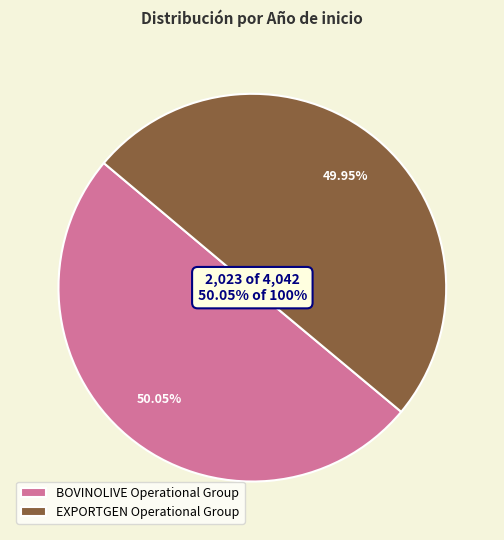

What portion of the pie excludes EXPORTGEN Operational Group?

50.0%